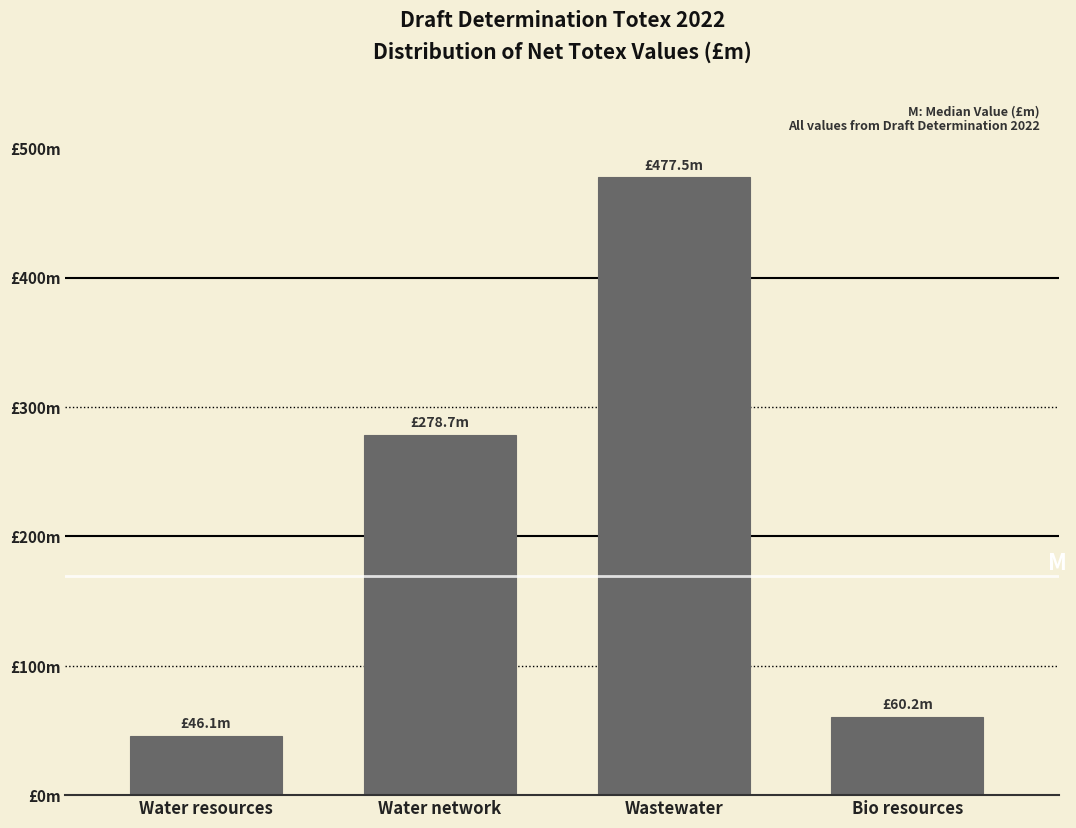

Are the bars horizontal?

No